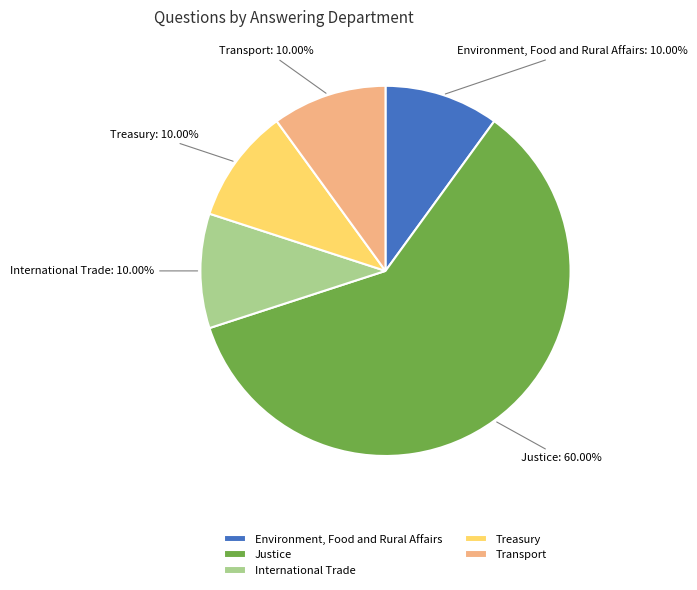

Is it true that Transport is 10% of the pie?

True